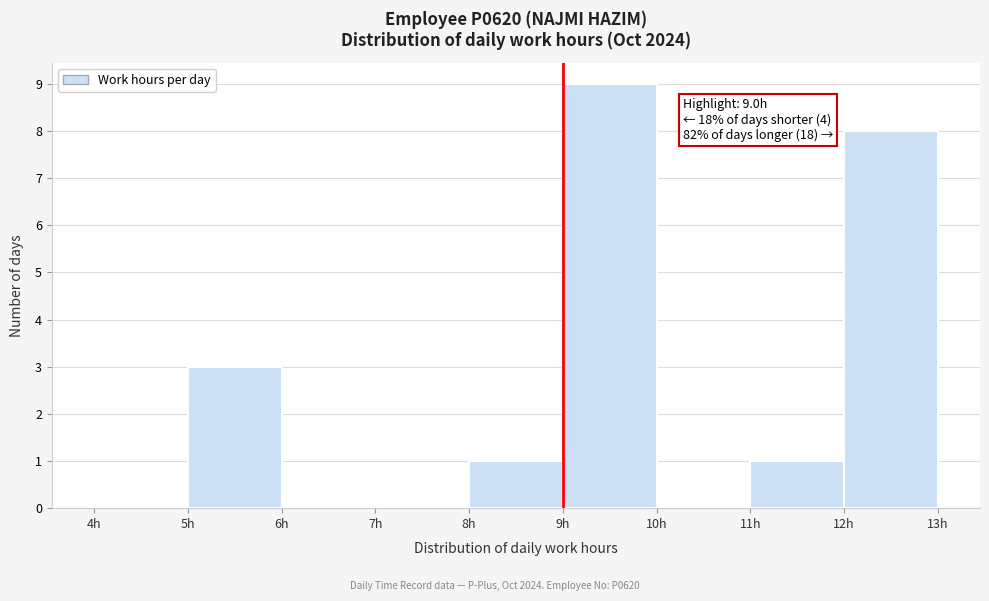

Which range on the x-axis has the tallest bar?

9 to 10